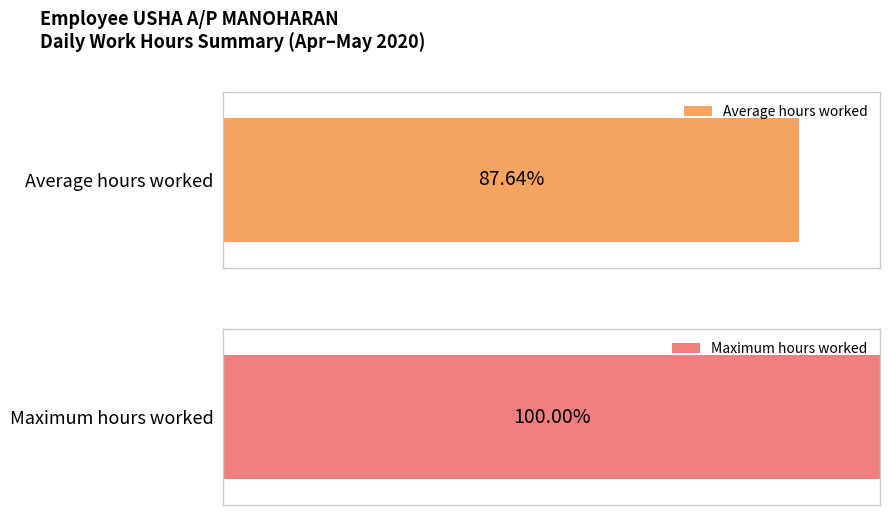

Are the bars grouped side by side (vs. stacked)?

No